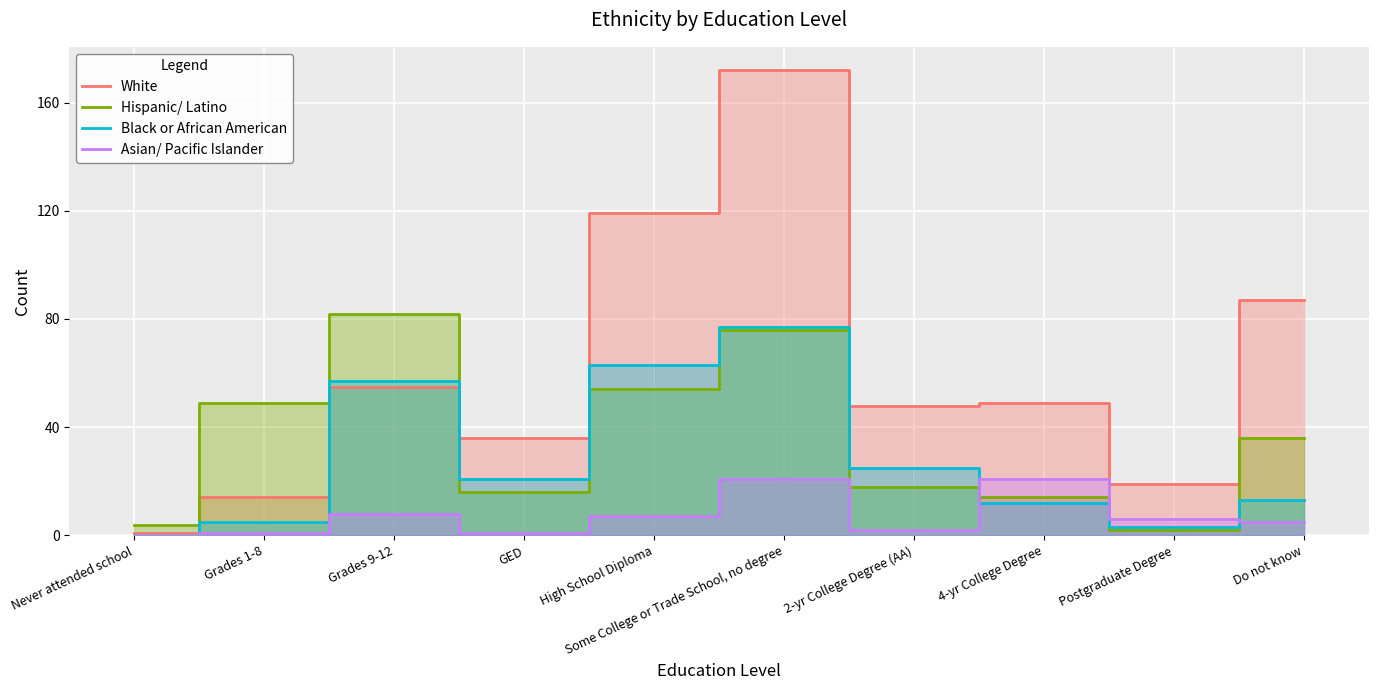

At which label does White first exceed 49?

Grades 9-12